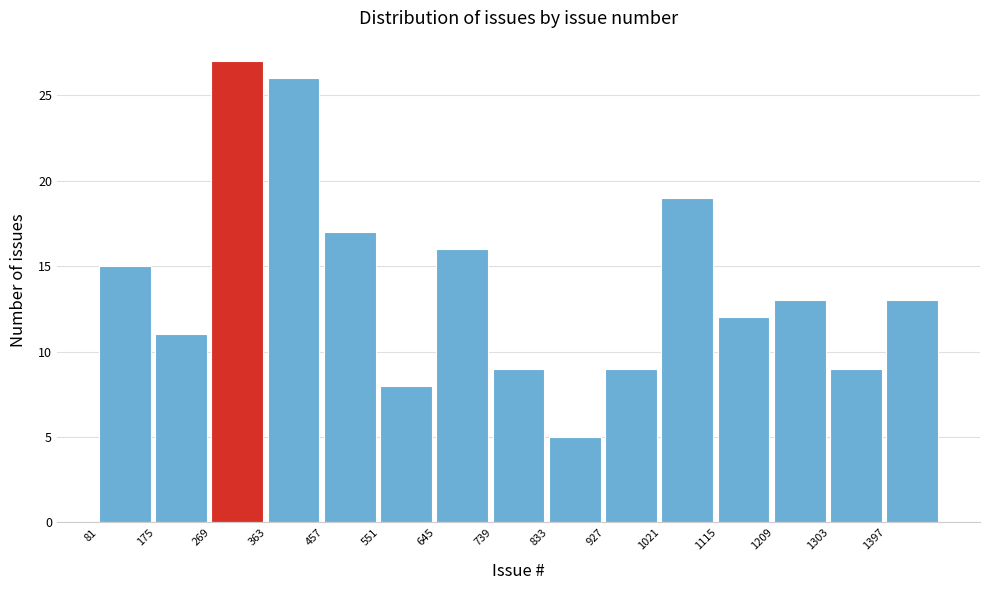

How tall is the bar that spans 645 to 739 on the x-axis? Neither the bar edges nor the heights are printed on the chart, so give them approximately, as read against the axes.

16